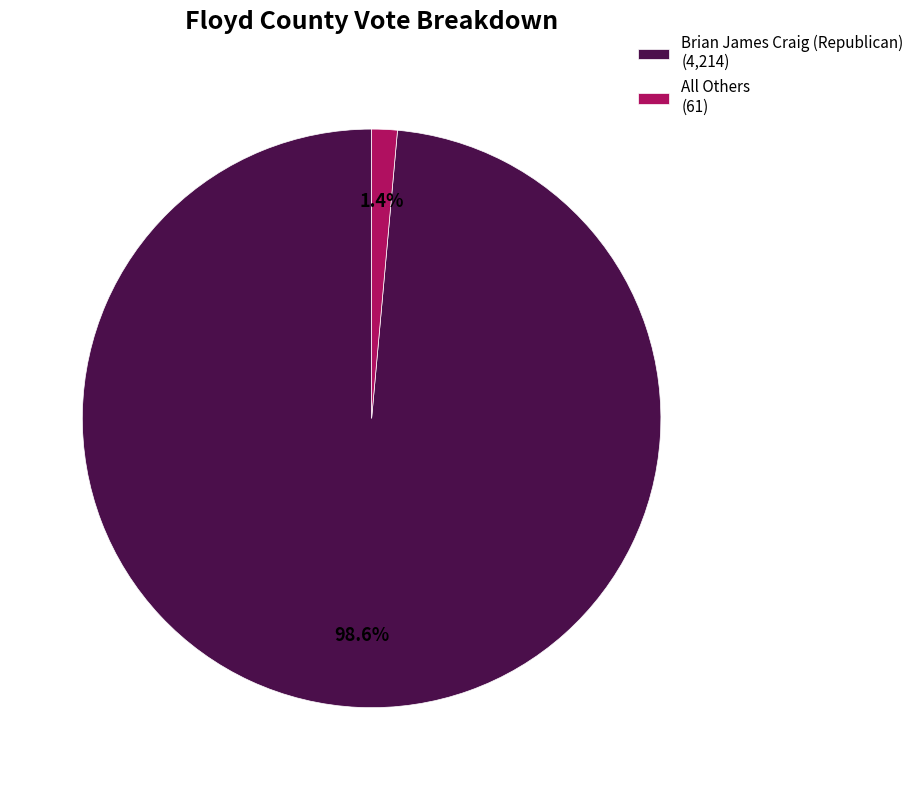

Which slice is the largest?

Brian James Craig (Republican)